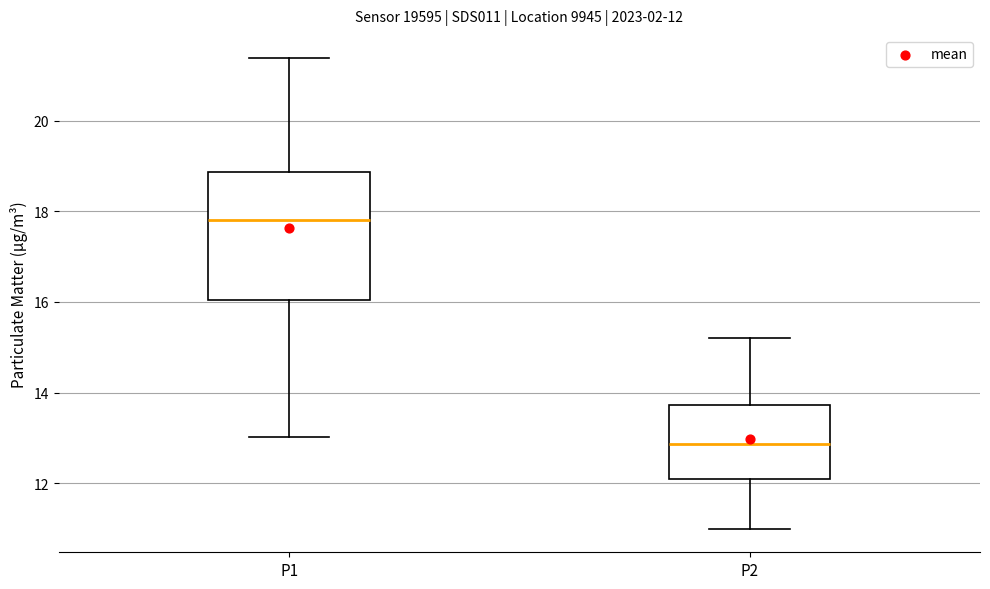

Which box is the tallest, from its lower edge to its upper edge?

P1